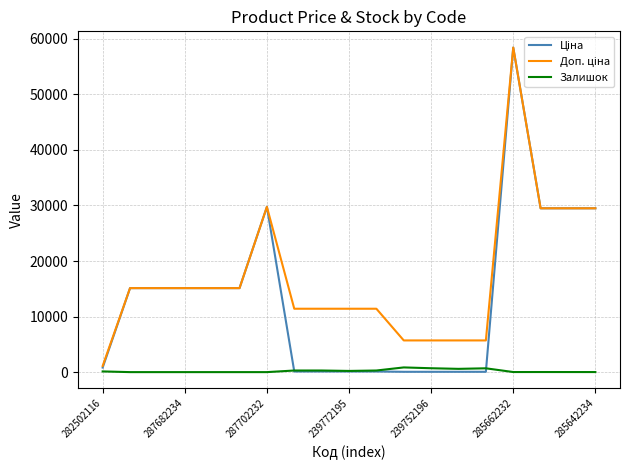

What is the maximum value shown in the chart?

58426.5